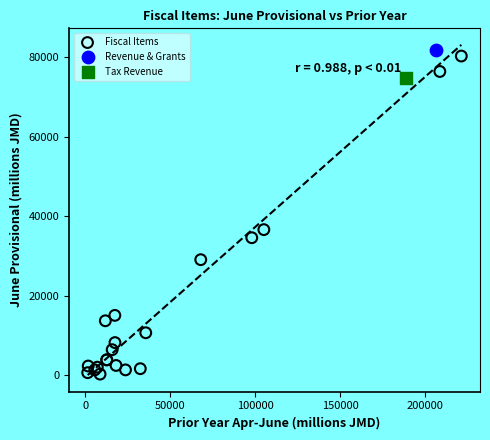

What are all the series names shown in the legend?

Fiscal Items, Revenue & Grants, Tax Revenue